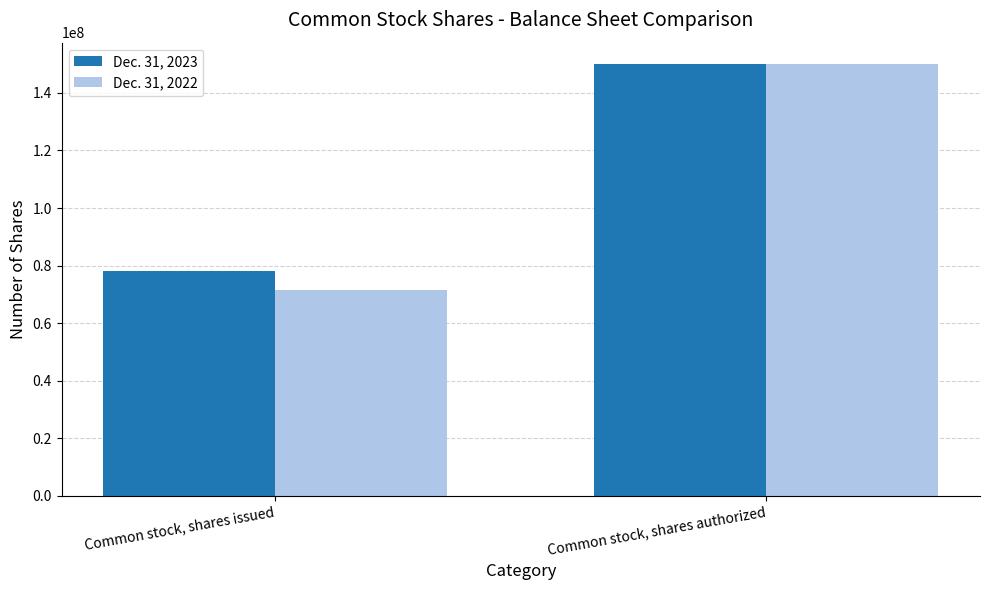

How many series are shown in this chart?

2